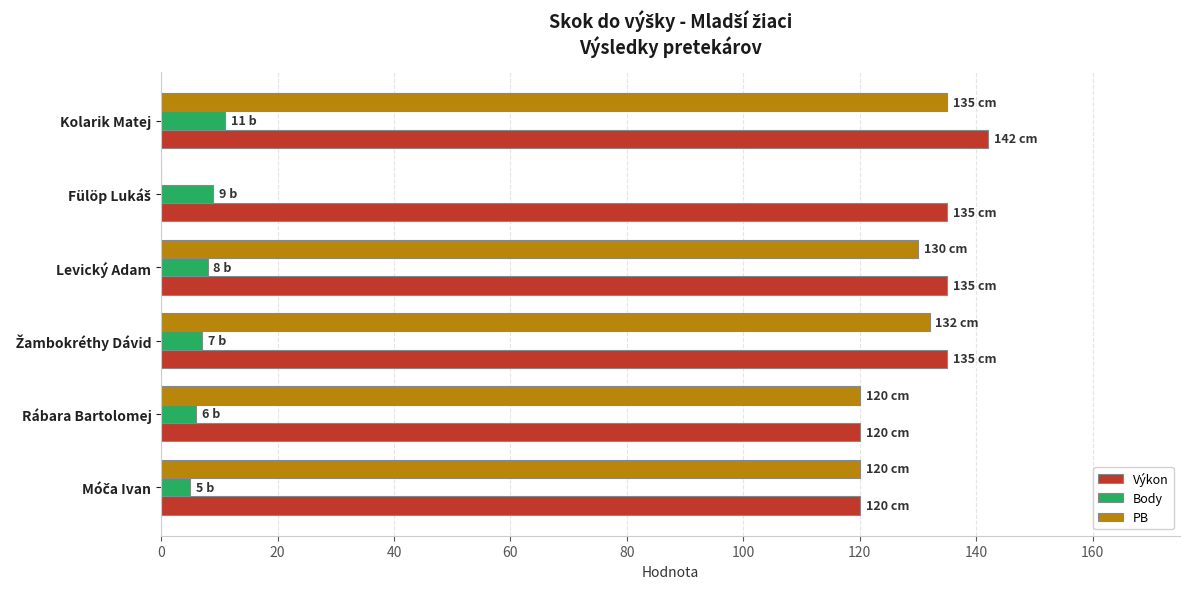

What is the maximum value shown in the chart?

142